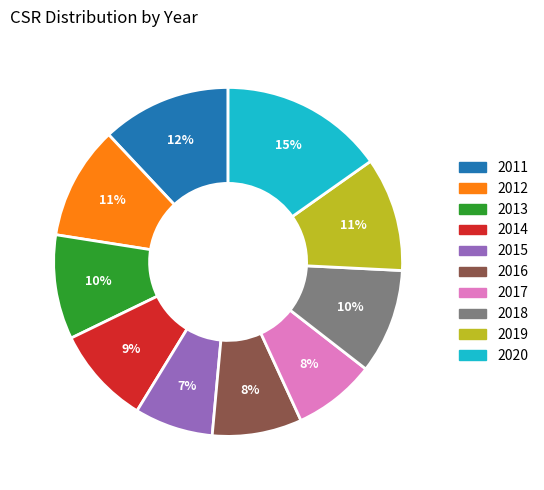

To the nearest percent, what is the difference between the largest and smallest slice percentages?

8%